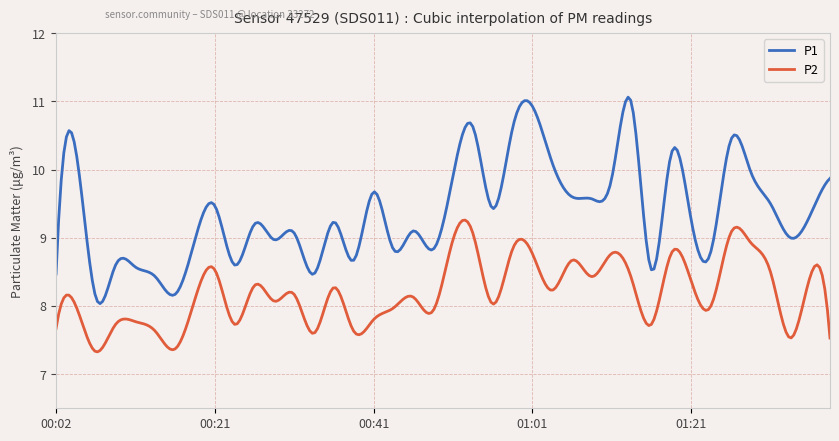

Which series has the largest range (max minus min)?

P1